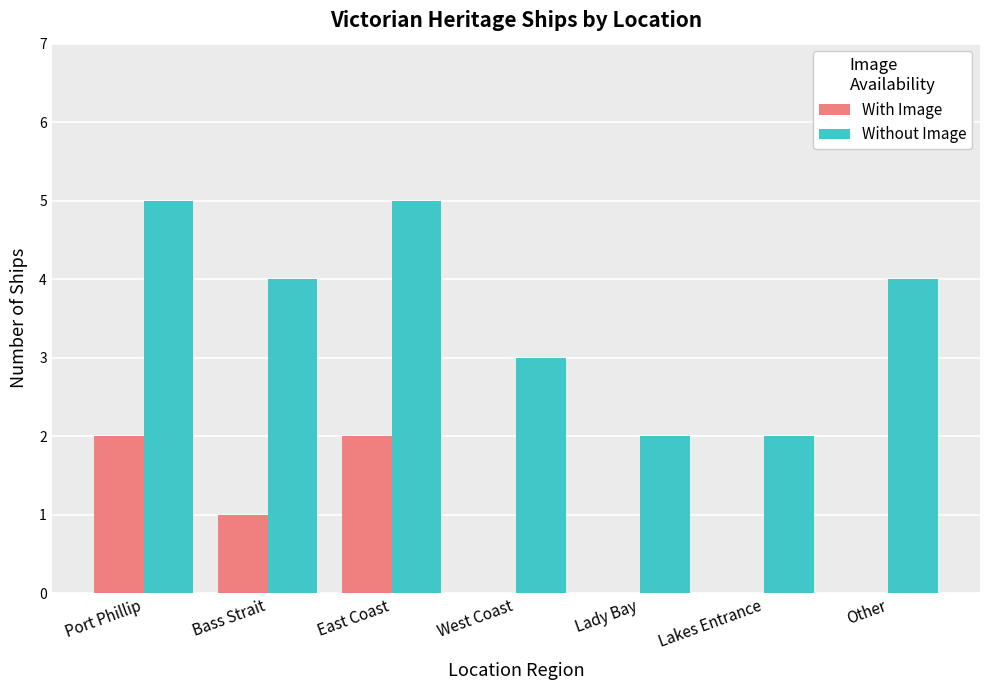

Reading left to right, list all the values displayed in this chart.

With Image: 2	1	2	0	0	0	0
Without Image: 5	4	5	3	2	2	4